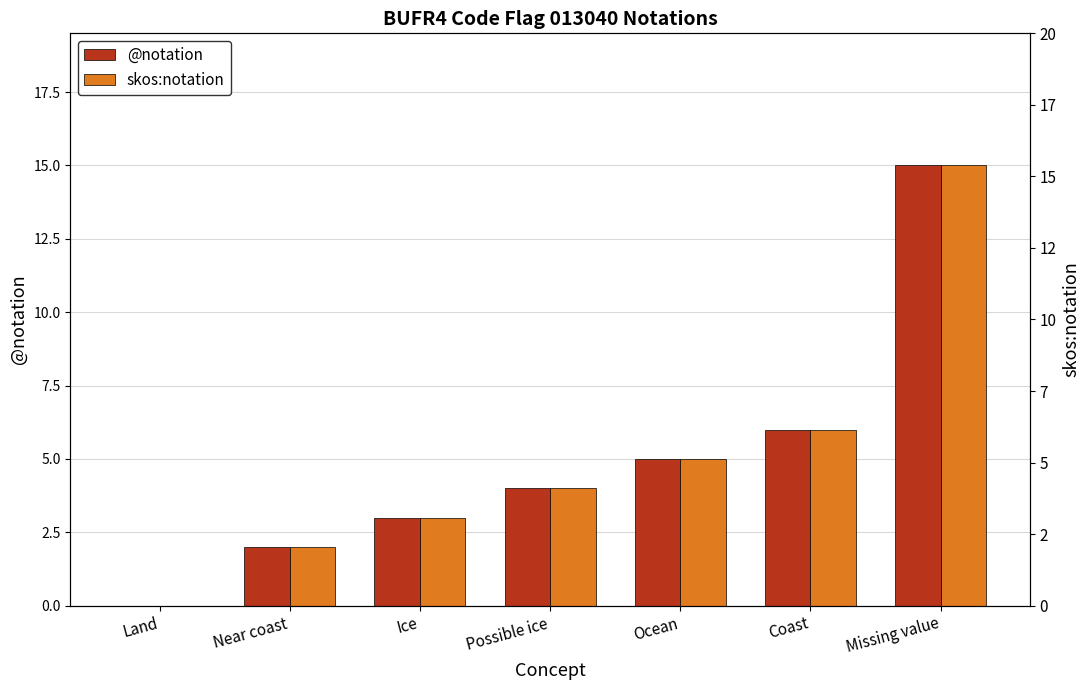

Between Near coast and Coast, which series saw the biggest shift?

@notation